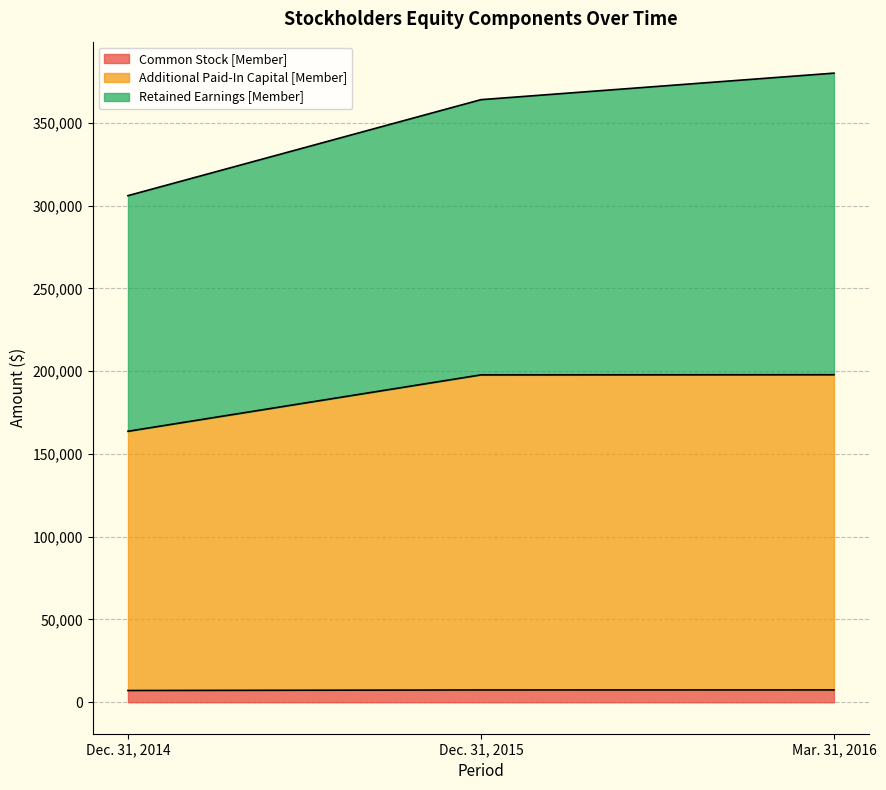

Is the value of Additional Paid-In Capital [Member] at Dec. 31, 2014 greater than the value of Common Stock [Member] at Dec. 31, 2014?

Yes